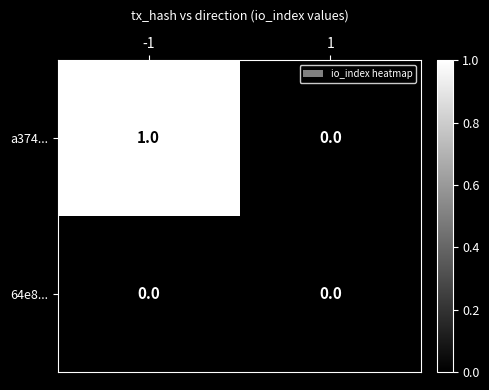

Rank the series by their average value, from highest to lowest.

a374..., 64e8...